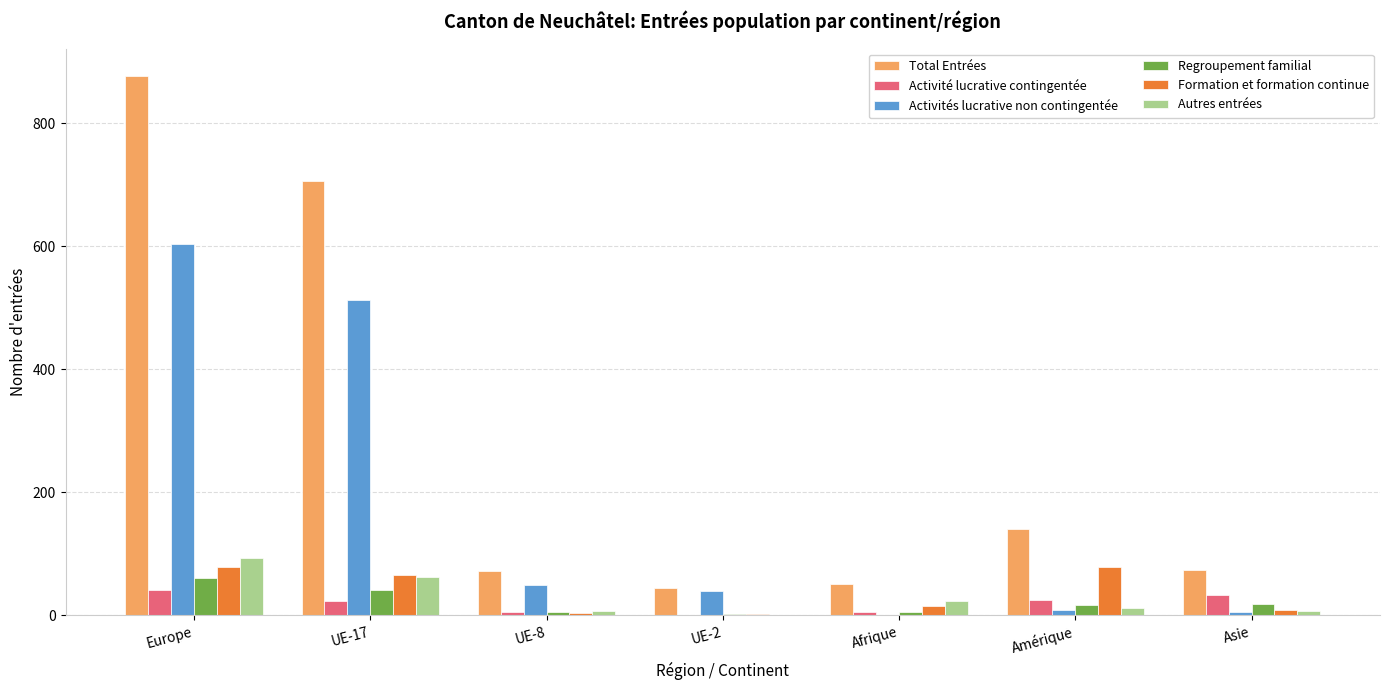

Which category has the highest value in the Activité lucrative contingentée series?

Europe